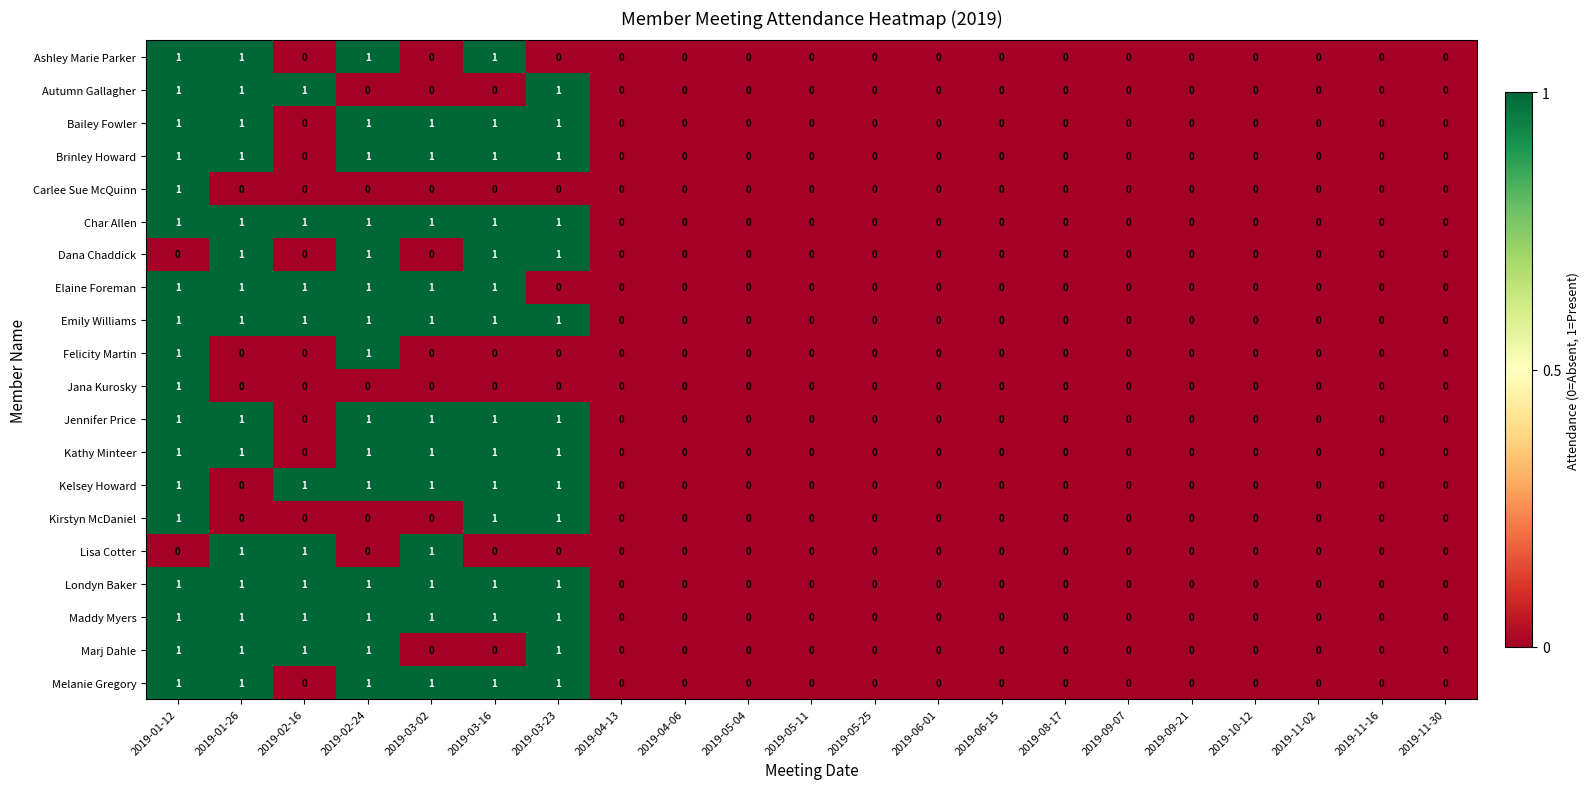

The value of Kirstyn McDaniel at 2019-06-15 is 0. True or false?

True